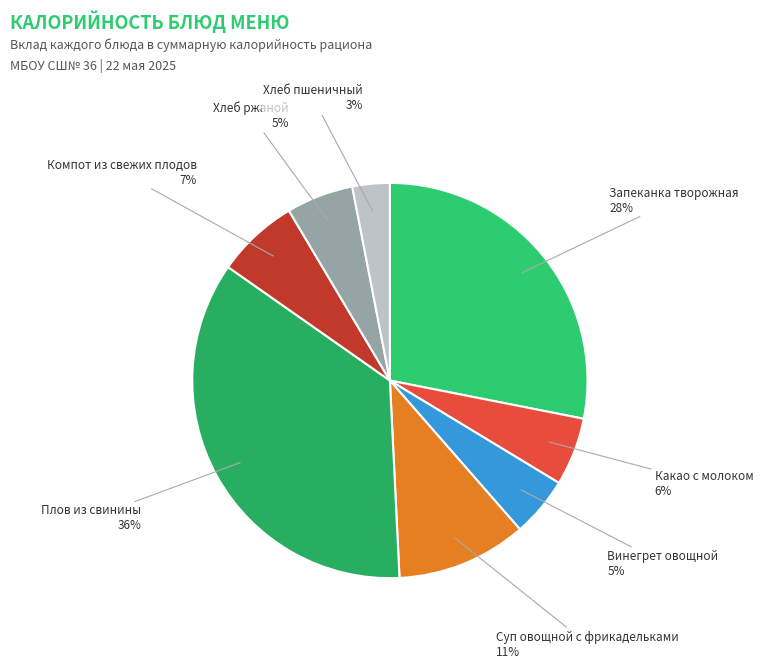

Is the sum of Какао с молоком and Запеканка творожная greater than half?

No